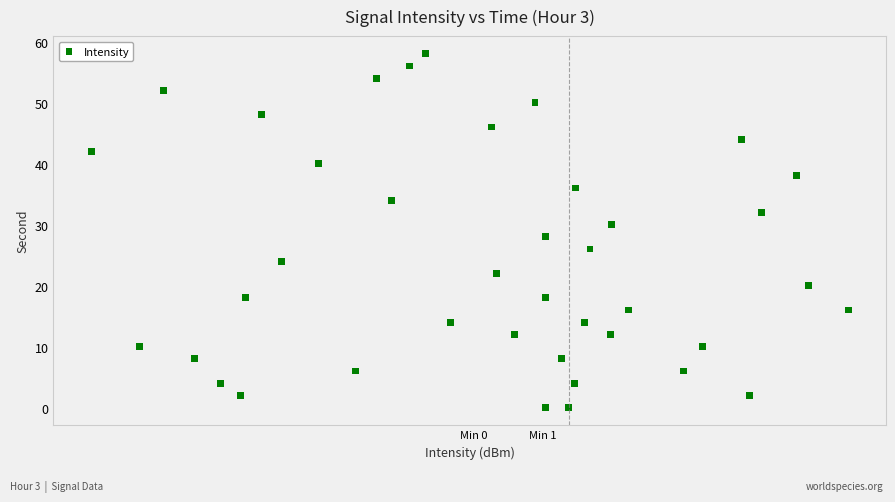

What is the range of Y values (max minus min)?

58